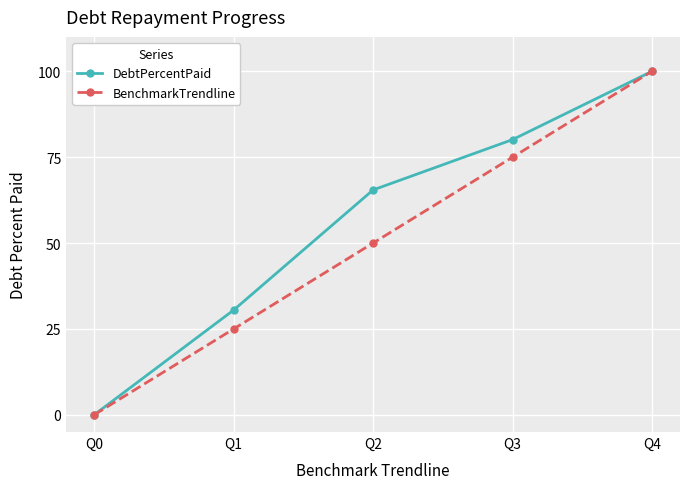

Is it true that DebtPercentPaid equals 109.5 at Q2?

False